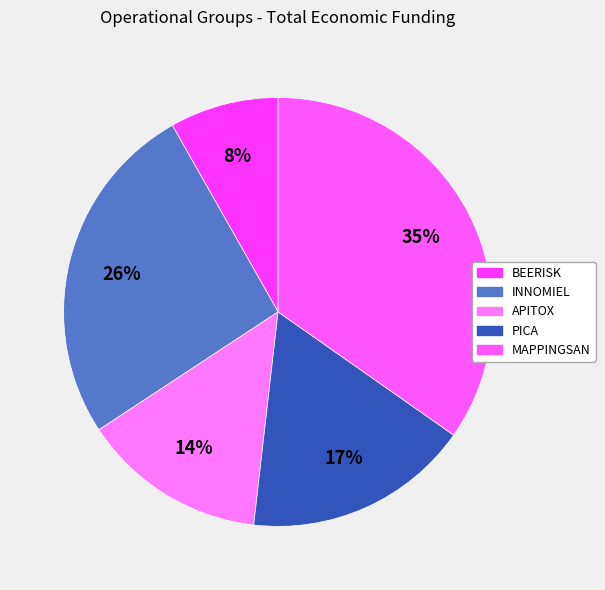

True or false: MAPPINGSAN accounts for 35% of the total.

True